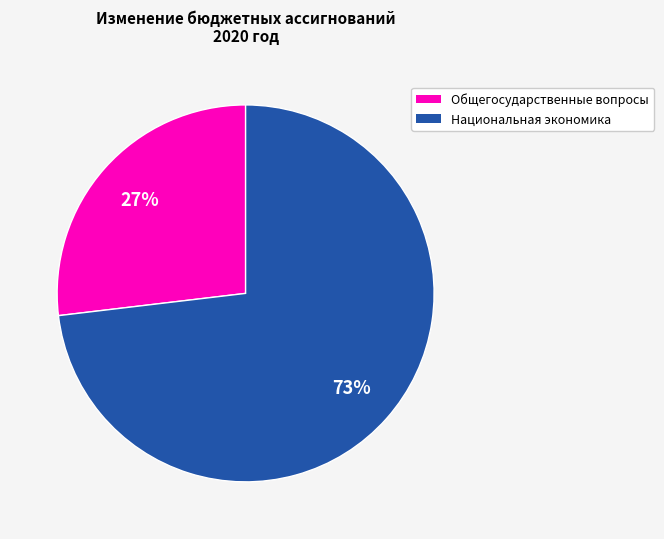

Is there a majority slice in this chart?

Yes